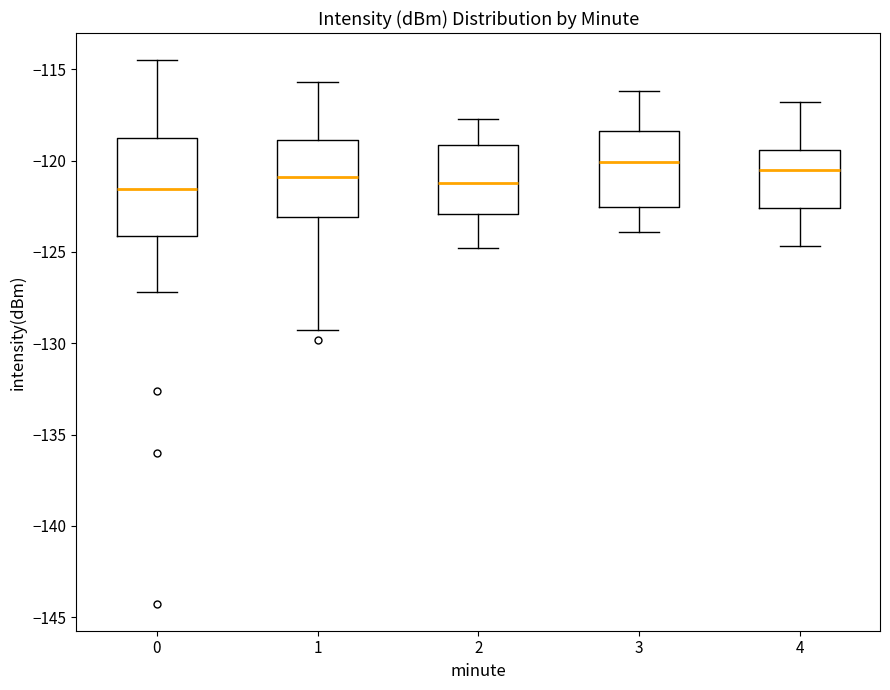

Reading left to right, read every box against the y-axis: the position of its median line, the range the box covers, and the ends of its whiskers. The values are not printed on the chart, so give them approximately, as read against the axis.

0: median -121.5, box -124.0 to -119.0, whiskers -127.0 to -114.5
1: median -121.0, box -123.0 to -119.0, whiskers -129.5 to -115.5
2: median -121.0, box -123.0 to -119.0, whiskers -125.0 to -117.5
3: median -120.0, box -122.5 to -118.5, whiskers -124.0 to -116.0
4: median -120.5, box -122.5 to -119.5, whiskers -124.5 to -117.0